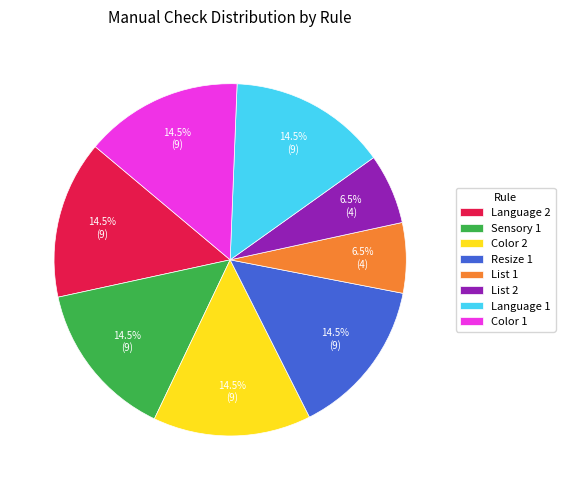

How many slices are in this pie chart?

8